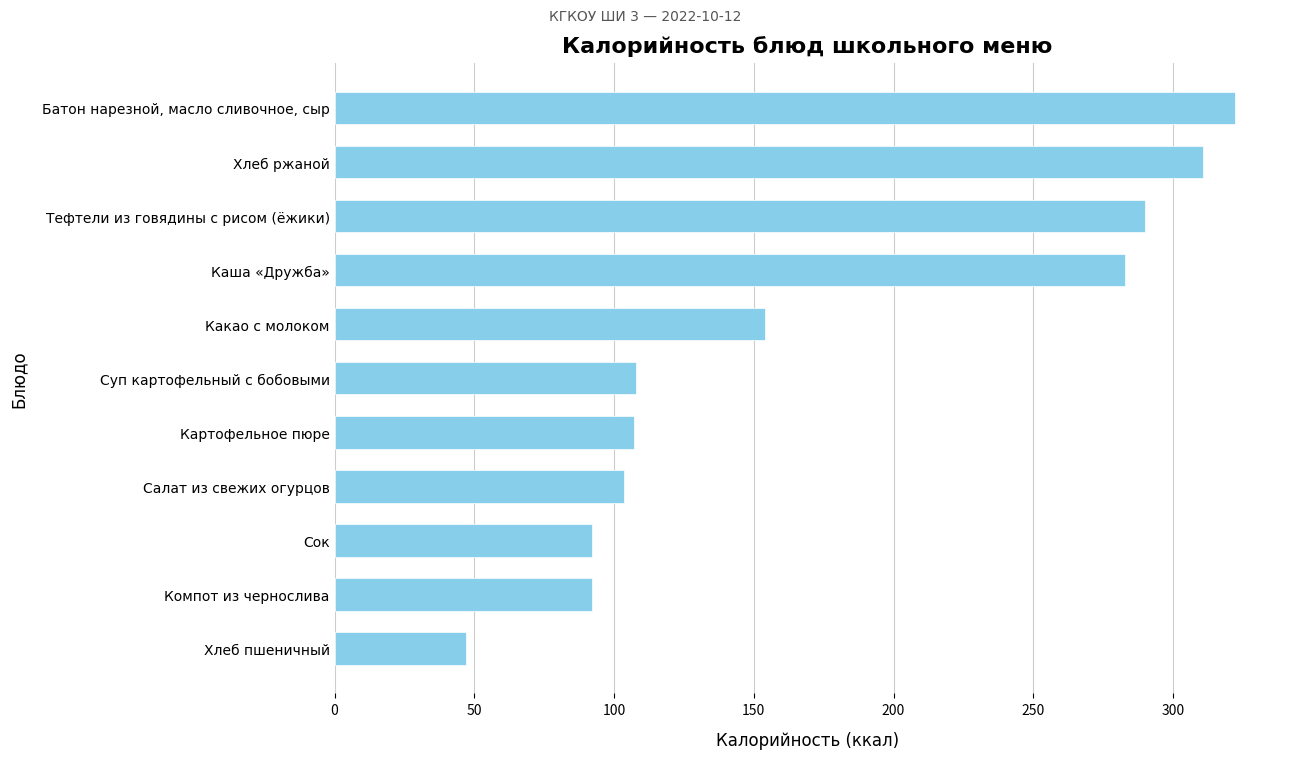

Between Хлеб пшеничный and Салат из свежих огурцов, which is larger?

Салат из свежих огурцов